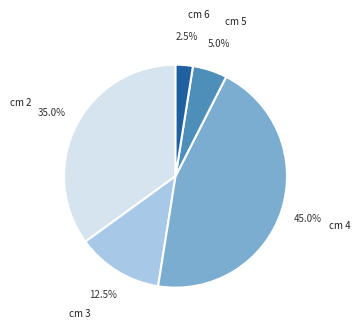

Is there any slice that represents more than half of the pie?

No